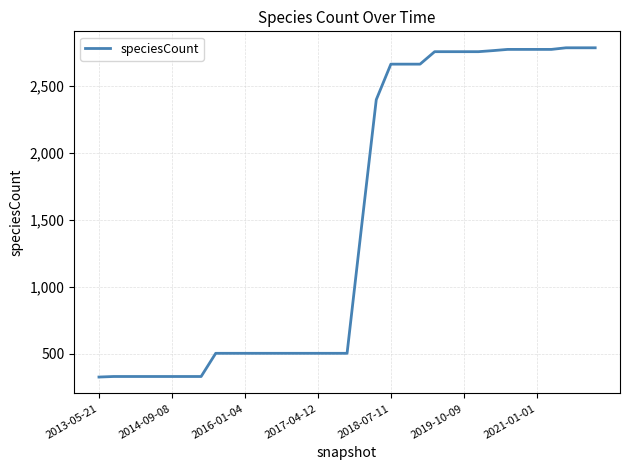

What is the difference between the maximum and minimum values?

2456